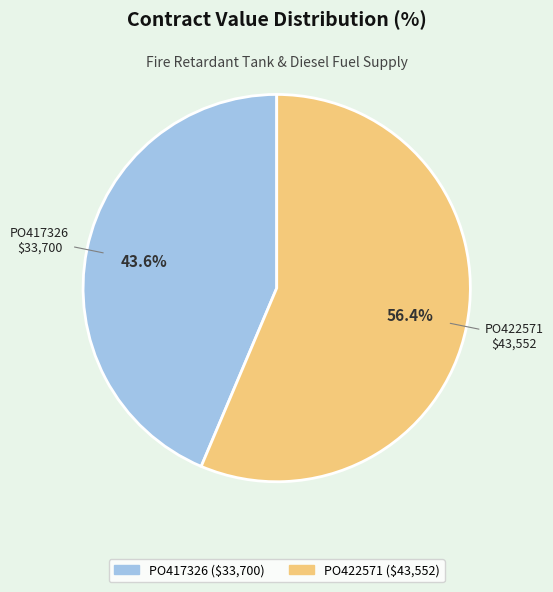

To the nearest percent, what portion does PO422571 represent?

56%